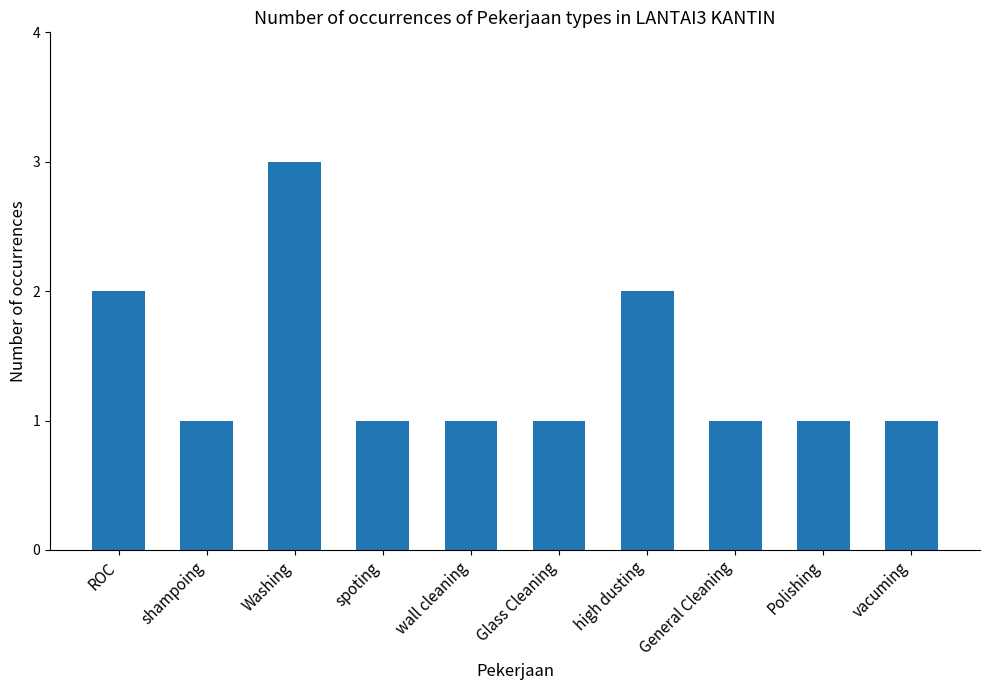

Reading left to right, extract all data points from this chart.

ROC=2	shampoing=1	Washing=3	spoting=1	wall cleaning=1	Glass Cleaning=1	high dusting=2	General Cleaning=1	Polishing=1	vacuming=1